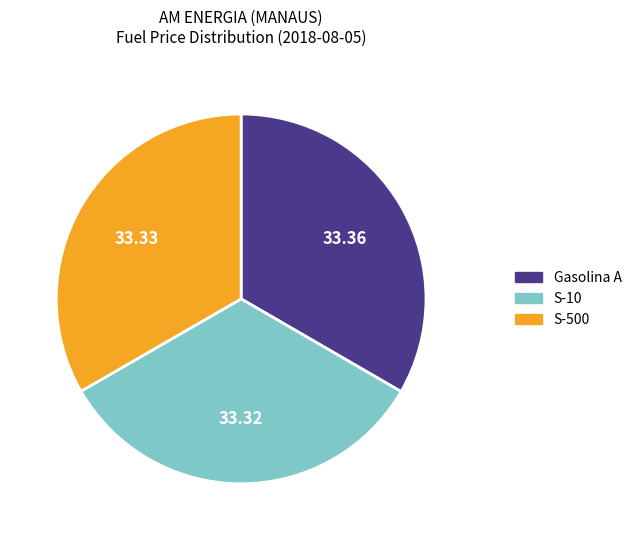

How many slices are in this pie chart?

3